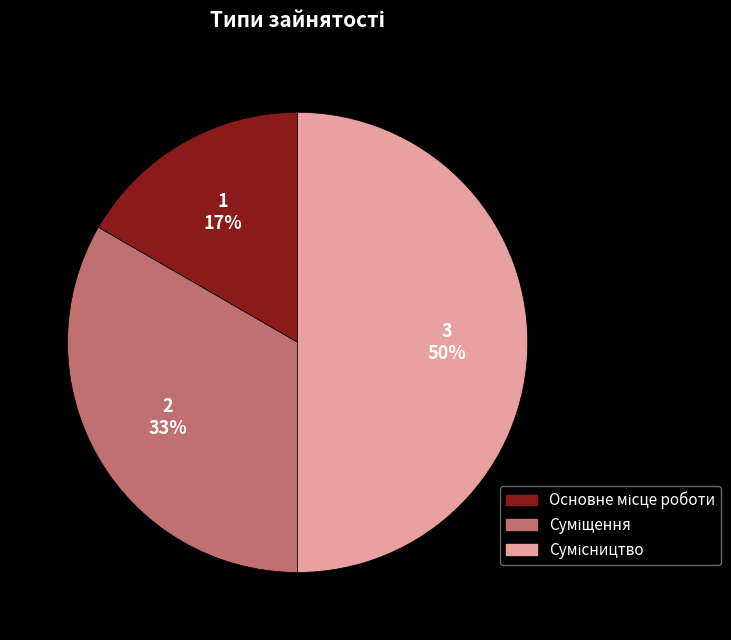

To the nearest percent, what is the difference between the largest and smallest slice percentages?

33%